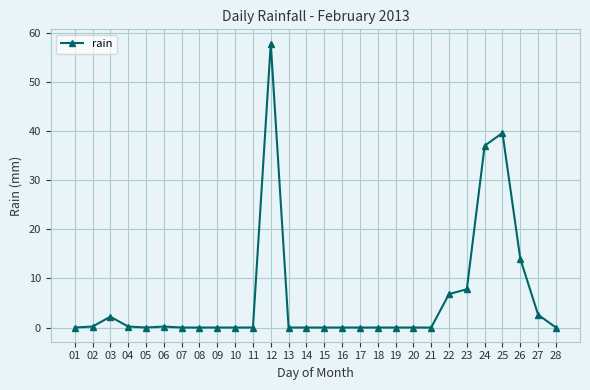

What is the sum of all values?

168.4